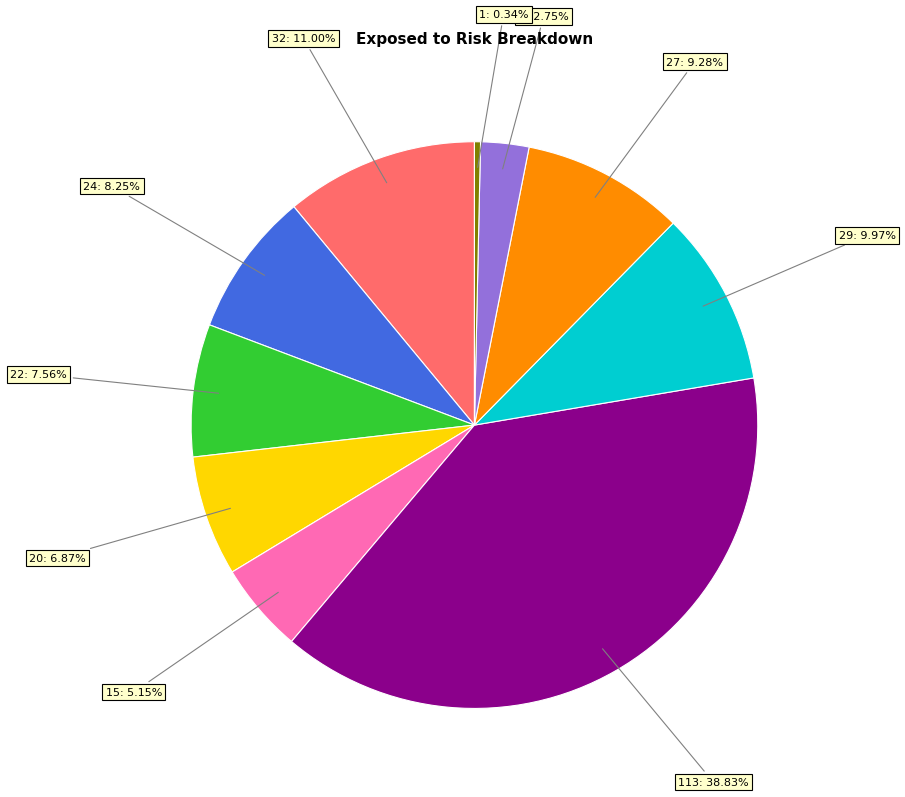

To the nearest percent, what is the difference between the largest and smallest slice percentages?

38%